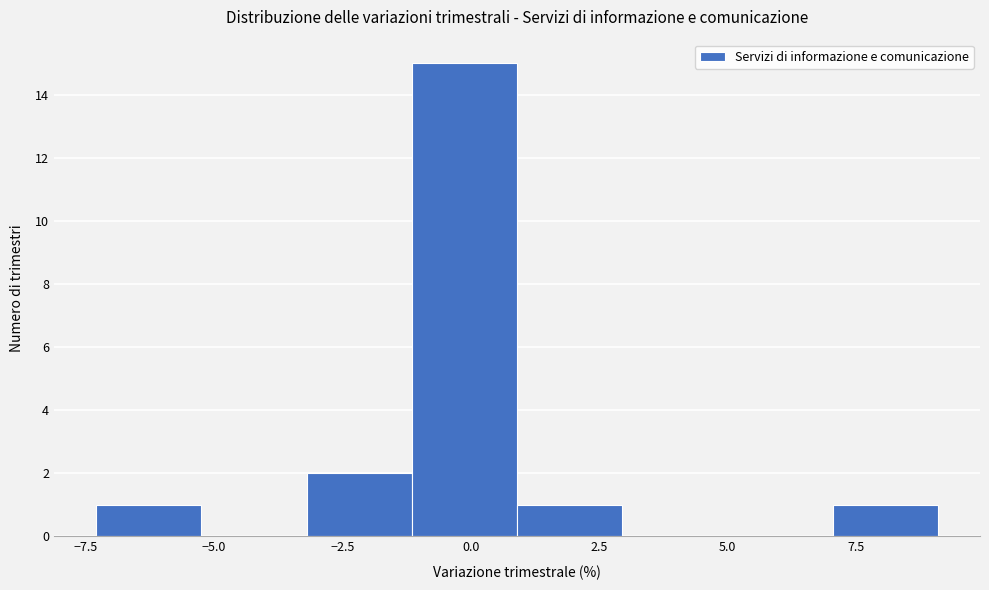

Which range on the x-axis has the tallest bar?

-1.15 to 0.90